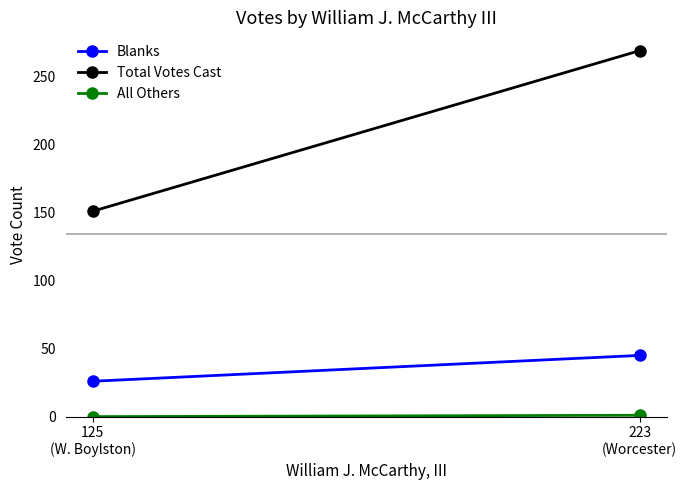

What position from the right is 223
(Worcester)?

1